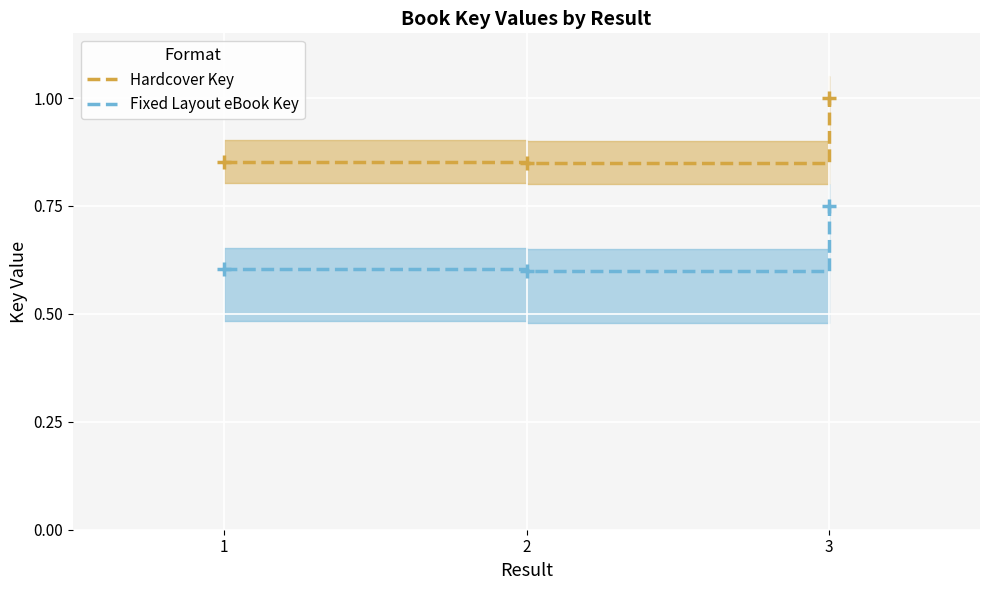

Reading left to right, what are all the values shown in this chart?

Hardcover Key: 1=0.9	2=0.8	3=1.0
Fixed Layout eBook Key: 1=0.6	2=0.6	3=0.8